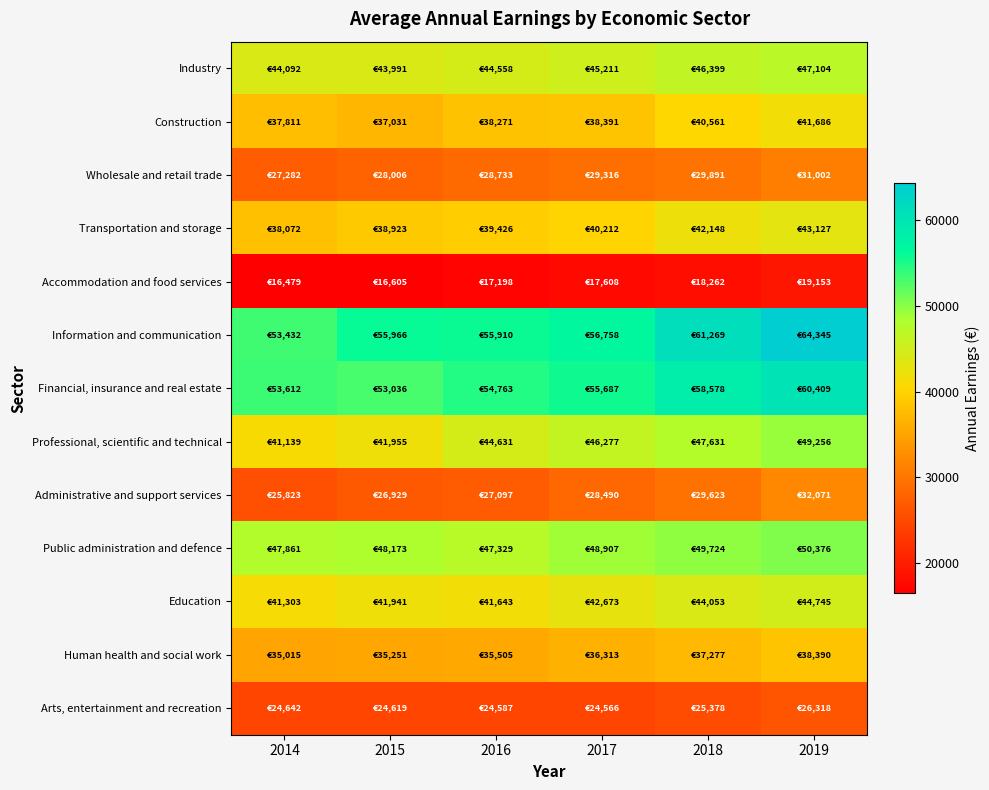

What is the maximum value shown in the chart?

64345